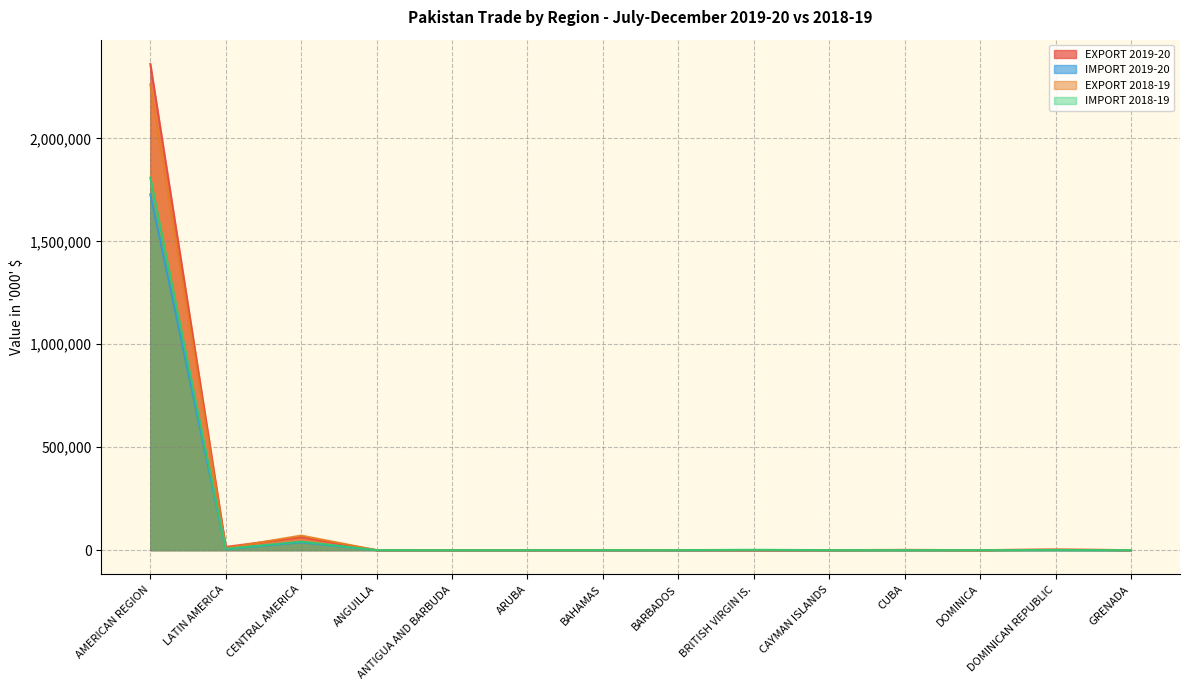

How many data points in IMPORT 2018-19 are above 166?

6